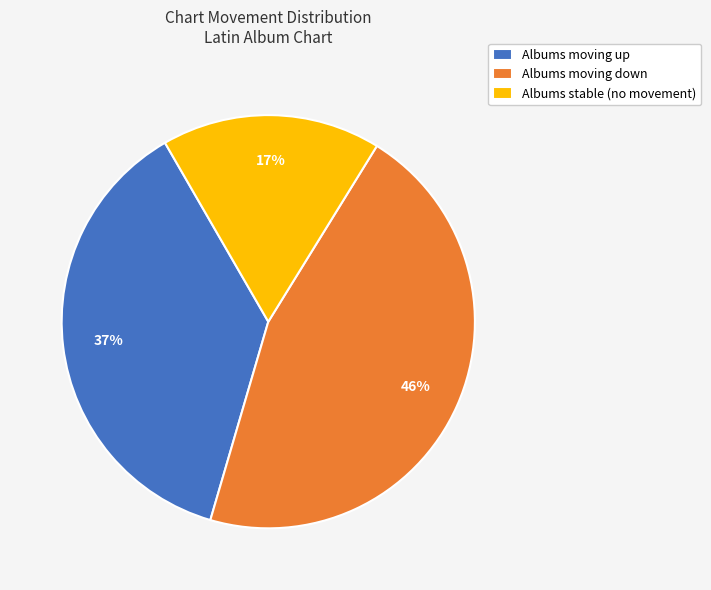

Which category has the smallest portion of the pie?

Albums stable (no movement)